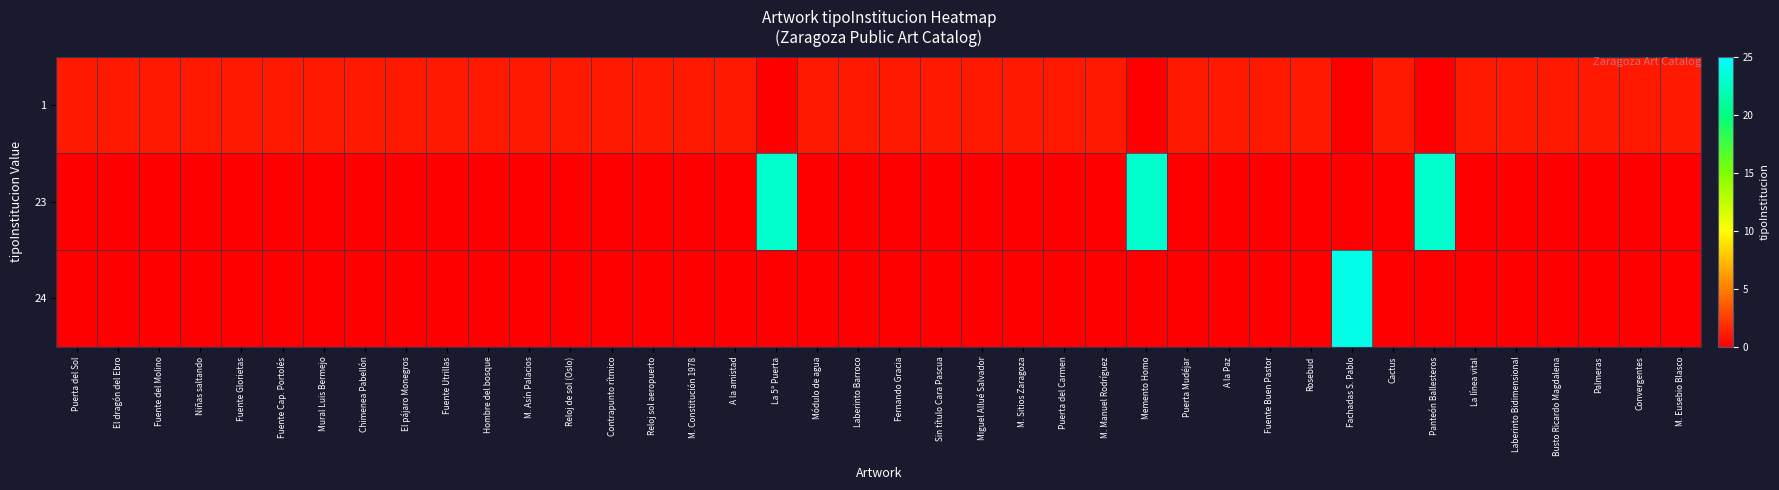

At which category does the chart reach its peak across all series?

Fachadas S. Pablo